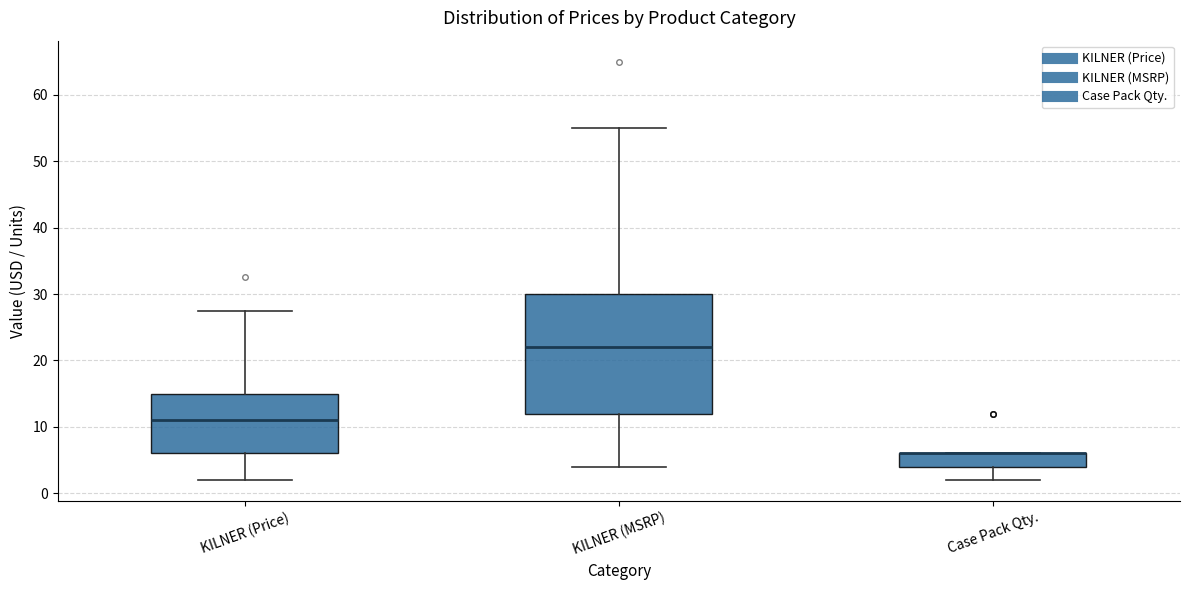

Reading left to right, transcribe this box plot: for each box, give where its median line is, the range the box spans, and where its two whiskers end, as read against the y-axis. The values are not printed on the chart, so give them approximately, as read against the axis.

KILNER (Price): median 11, box 6 to 15, whiskers 2 to 28
KILNER (MSRP): median 22, box 12 to 30, whiskers 4 to 55
Case Pack Qty.: median 6 (drawn on the box's upper edge), box 4 to 6, whiskers 2 to 6